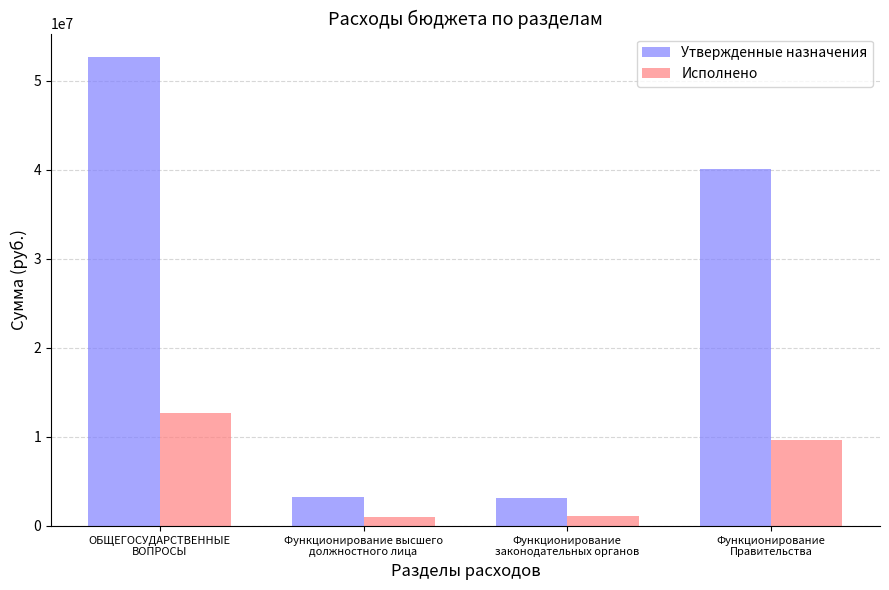

What is the lowest value of the Утвержденные назначения series?

3166434.1